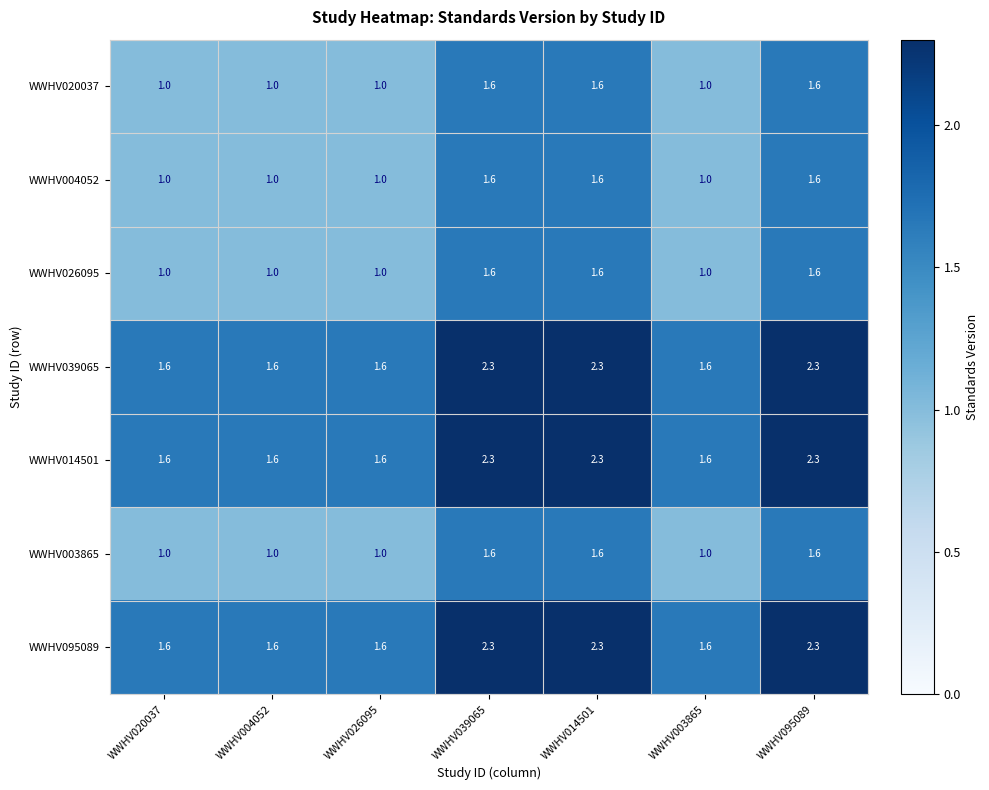

What is the spread (max minus min) of values at WWHV014501?

0.7